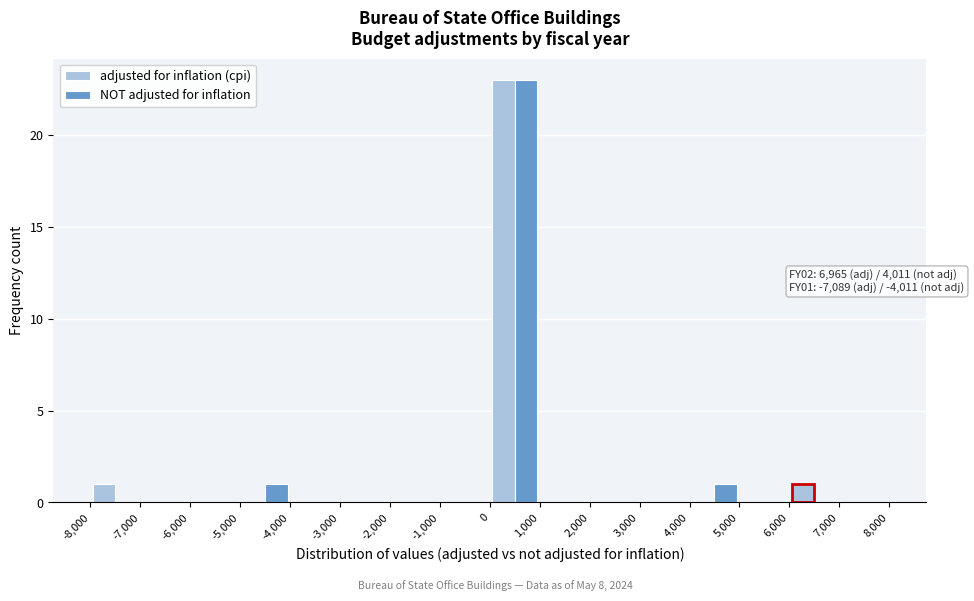

In the NOT adjusted for inflation series, which range on the x-axis has the tallest bar?

0 to 1,000